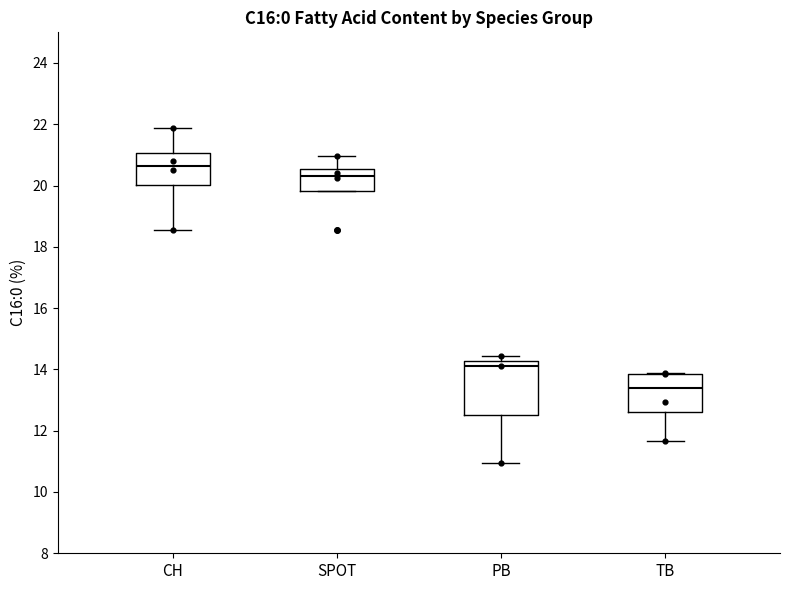

Reading left to right, transcribe this box plot: for each box, give where its median line is, the range the box spans, and where its two whiskers end, as read against the y-axis. The values are not printed on the chart, so give them approximately, as read against the axis.

CH: median 20.6, box 20.0 to 21.0, whiskers 18.6 to 21.8
SPOT: median 20.4, box 19.8 to 20.6, whiskers 19.8 to 21.0
PB: median 14.2 (just below the box's upper edge), box 12.6 to 14.2, whiskers 11.0 to 14.4
TB: median 13.4, box 12.6 to 13.8, whiskers 11.6 to 13.8